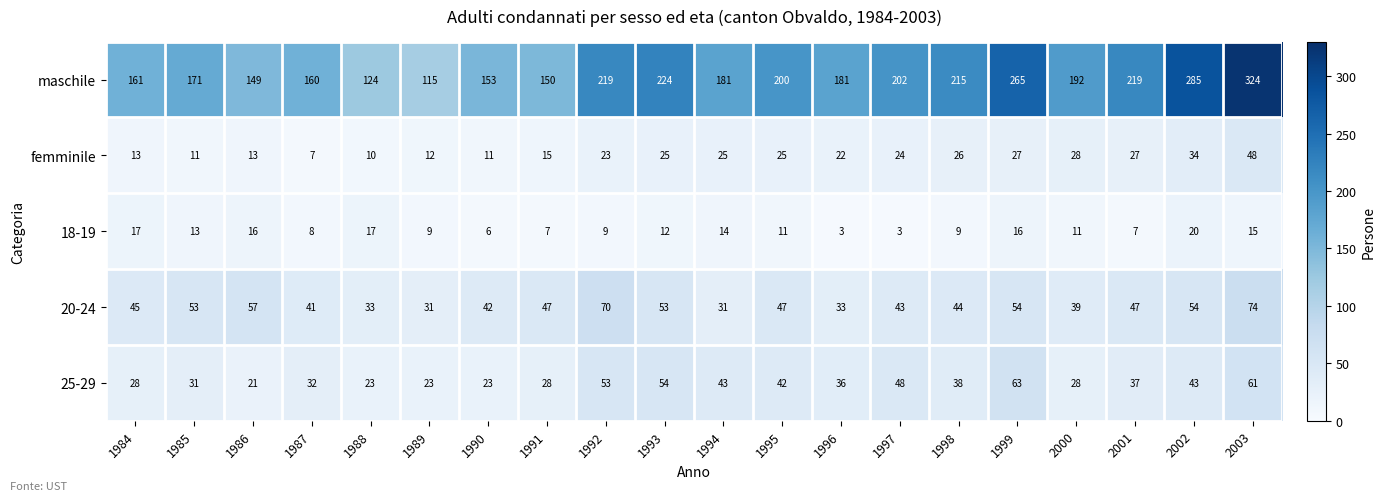

Rank the series at 1985 from lowest to highest value.

femminile, 18-19, 25-29, 20-24, maschile